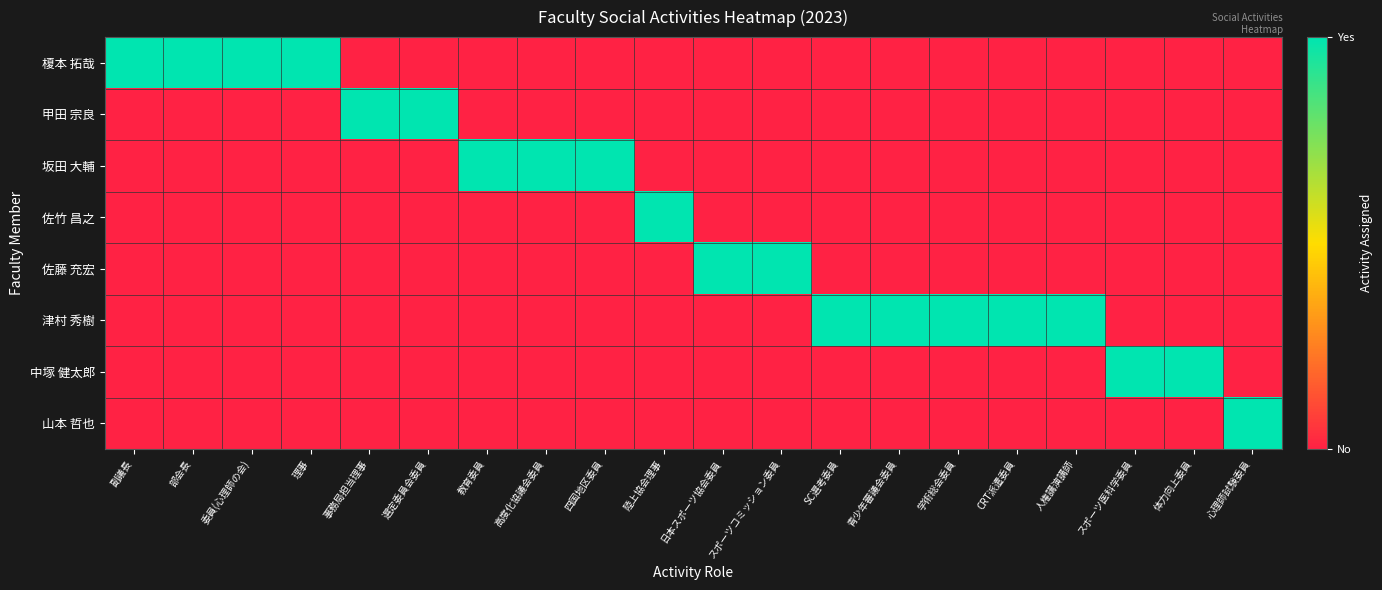

Count the number of categories in the chart.

20